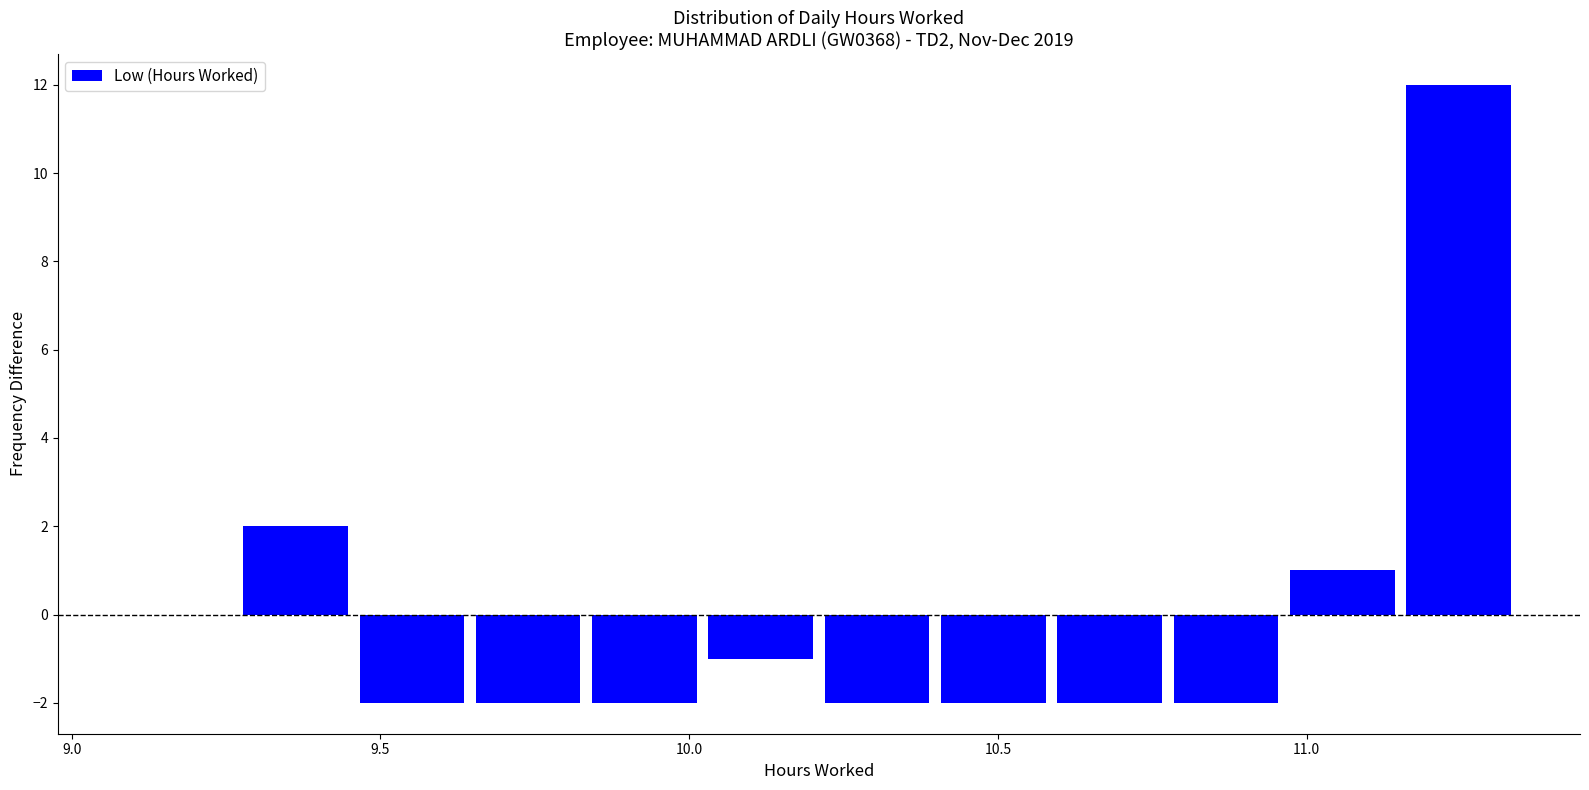

Read against the x-axis, roughly where is the centre of the tallest bar?

11.25